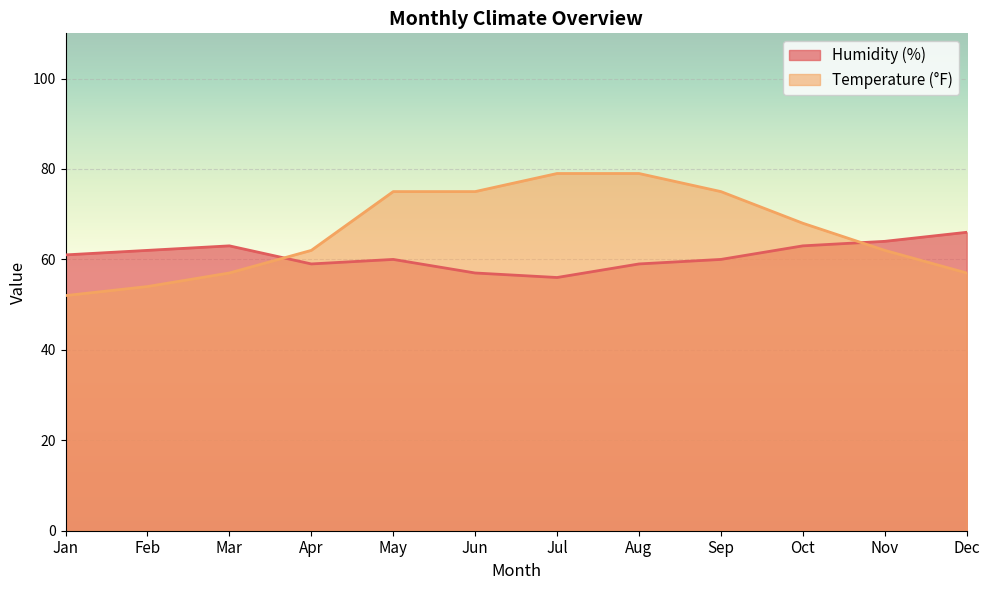

How many lines are shown in the chart?

2